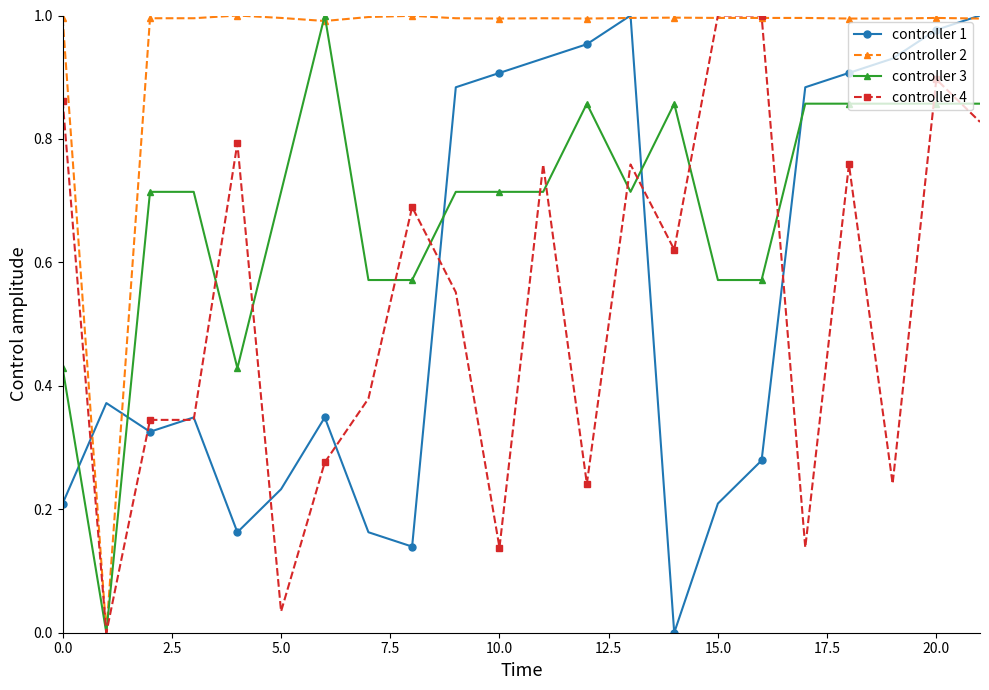

Which series has the largest total across all categories?

controller 2